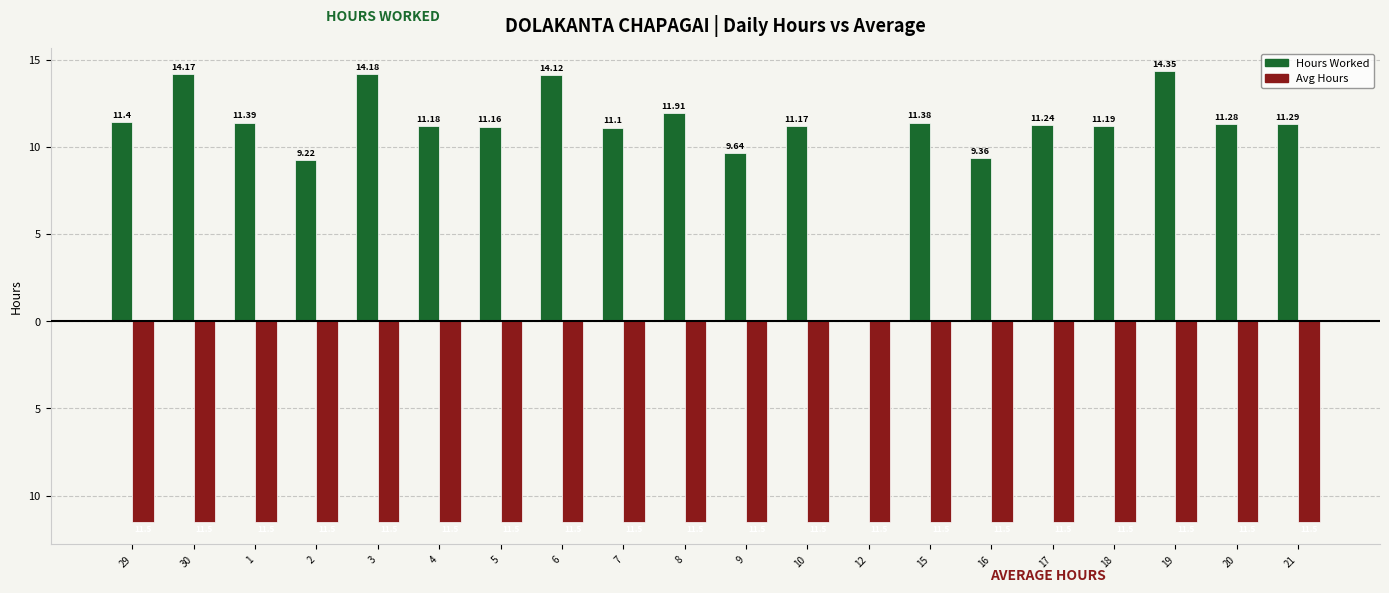

Are the bars grouped side by side (vs. stacked)?

Yes